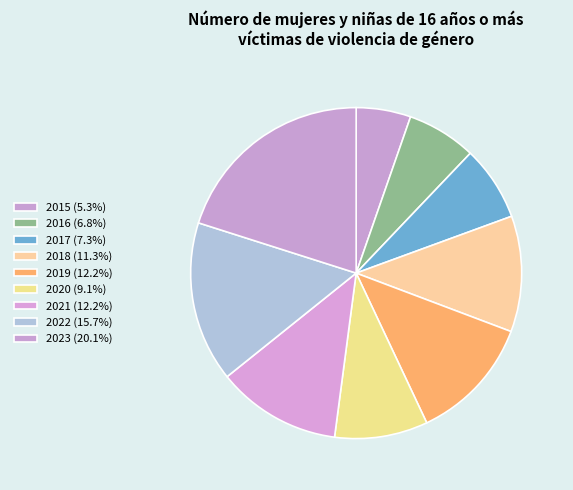

How many segments does this pie chart have?

9